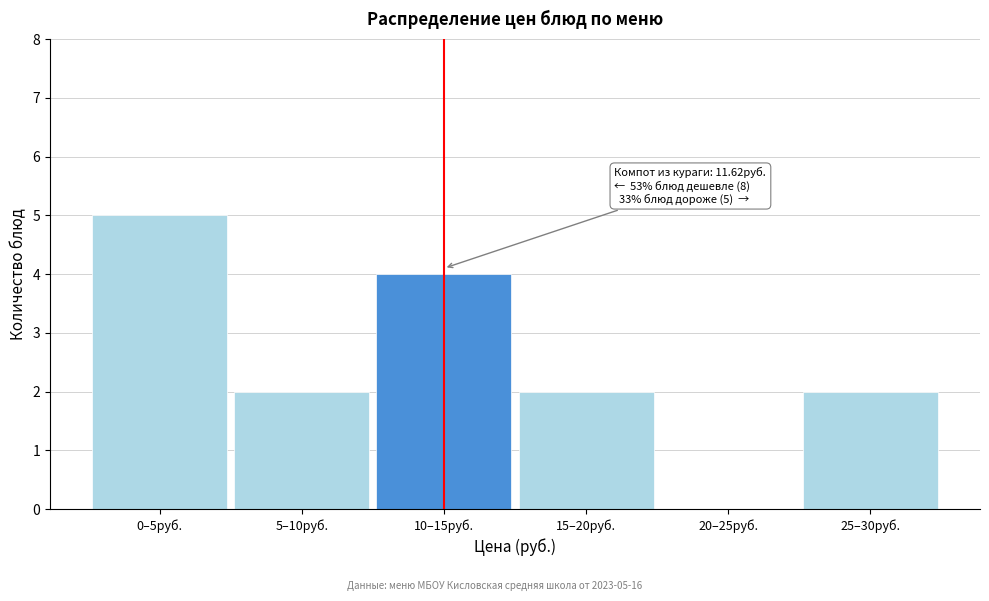

Reading right to left, extract all data points from this chart.

25–30руб.=2	20–25руб.=0	15–20руб.=2	10–15руб.=4	5–10руб.=2	0–5руб.=5